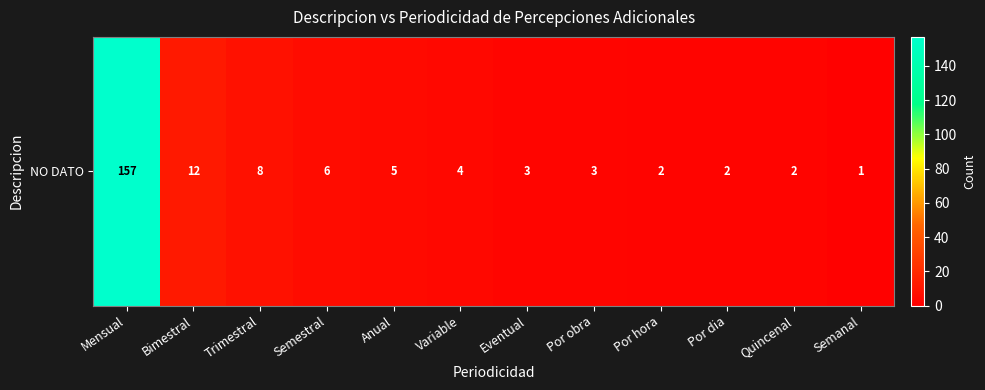

Where is the data nearest to the value 79?

Bimestral